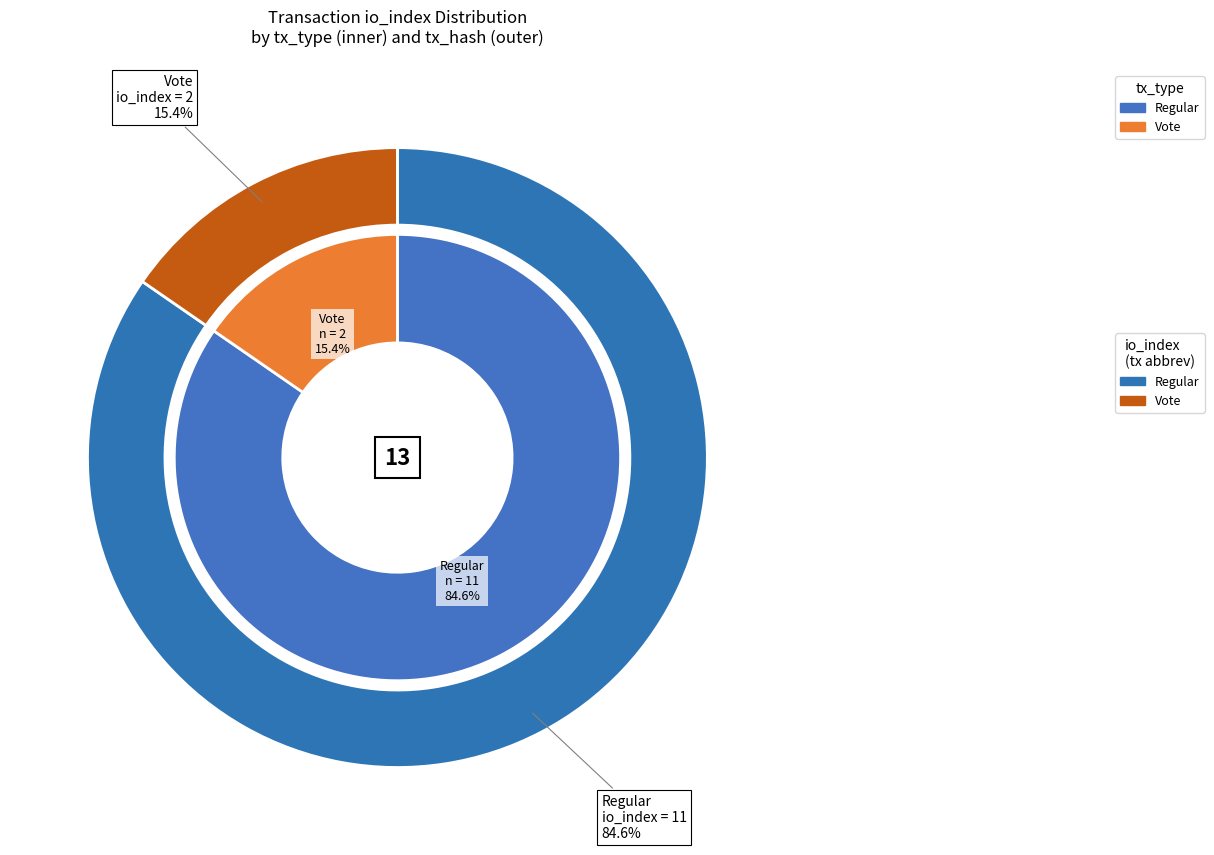

To the nearest percent, what is the difference between the largest and smallest slice percentages?

69%